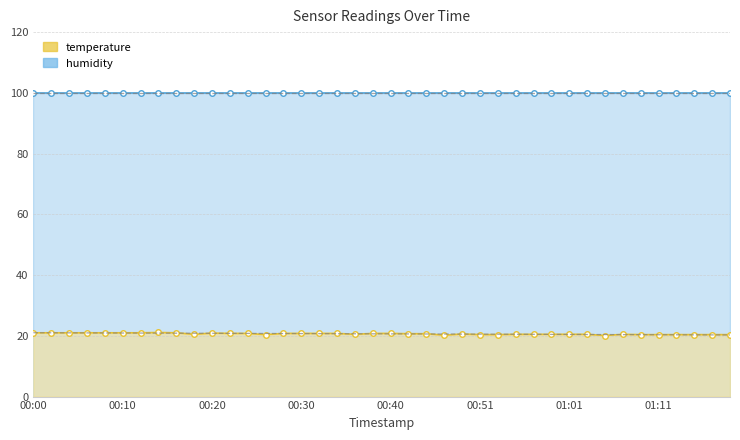

Reading left to right, extract all data points from this chart.

humidity: 99.9	99.9	99.9	99.9	99.9	99.9	99.9	99.9	99.9	99.9	99.9	99.9	99.9	99.9	99.9	99.9	99.9	99.9	99.9	99.9	99.9	99.9	99.9	99.9	99.9	99.9	99.9	99.9	99.9	99.9	99.9	99.9	99.9	99.9	99.9	99.9	99.9	99.9	99.9	99.9
temperature: 21.0	21.0	21.0	21.0	21.0	21.0	21.0	21.1	21.0	20.5	20.9	20.8	20.8	20.4	20.8	20.8	20.8	20.8	20.5	20.8	20.8	20.7	20.7	20.2	20.6	20.4	20.4	20.5	20.5	20.5	20.5	20.5	20.1	20.5	20.4	20.4	20.4	20.4	20.4	20.4